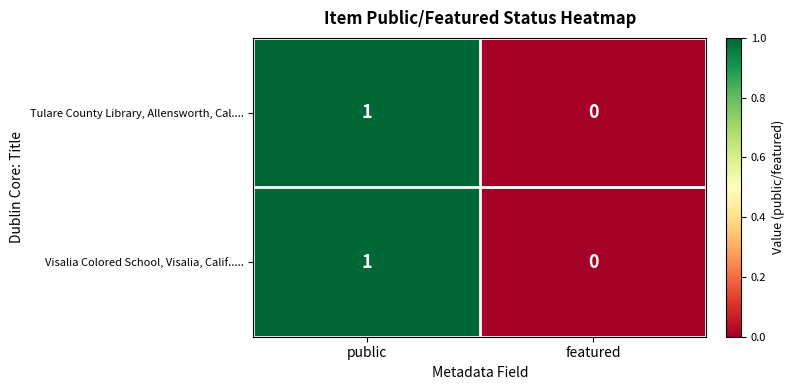

List the labels in order of Tulare County Library, Allensworth, Cal.... value, smallest first.

featured, public